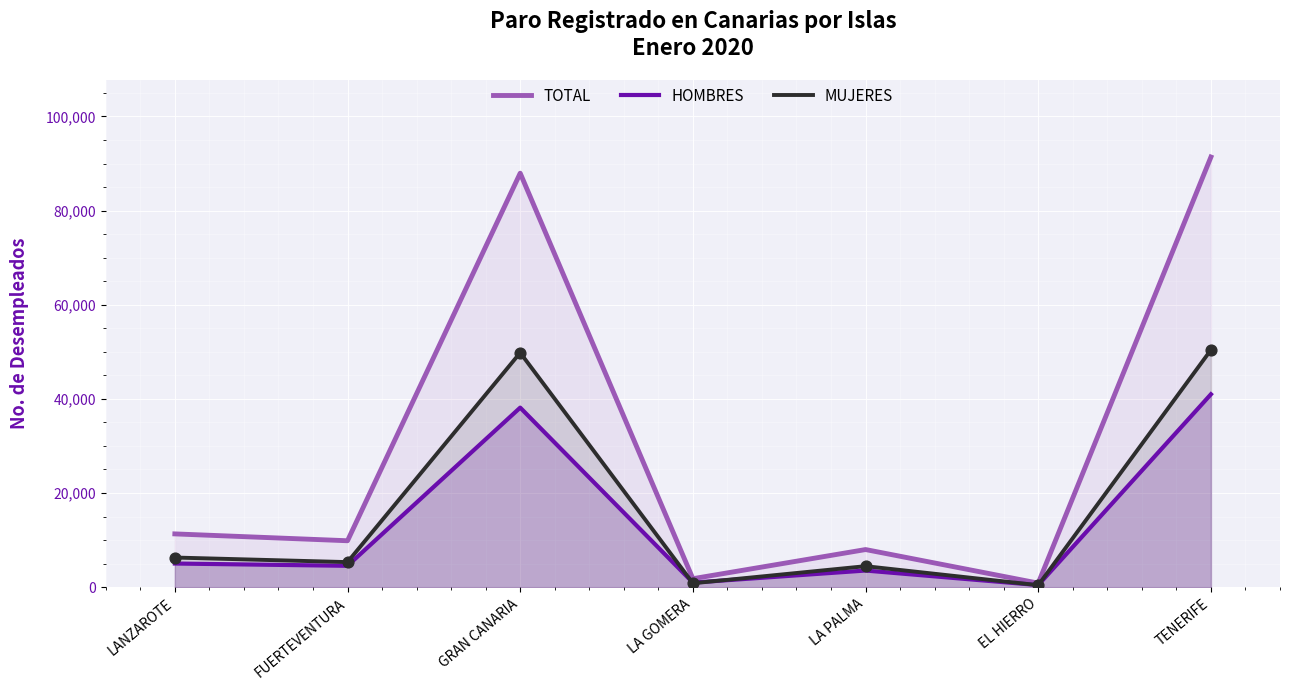

At which category is the sum across all series the highest?

TENERIFE